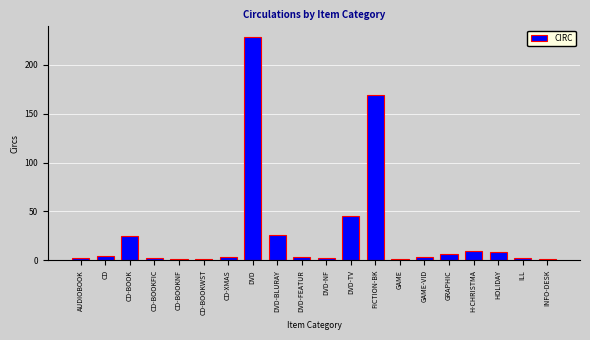

What is the value of the 16th bar from the left?

6